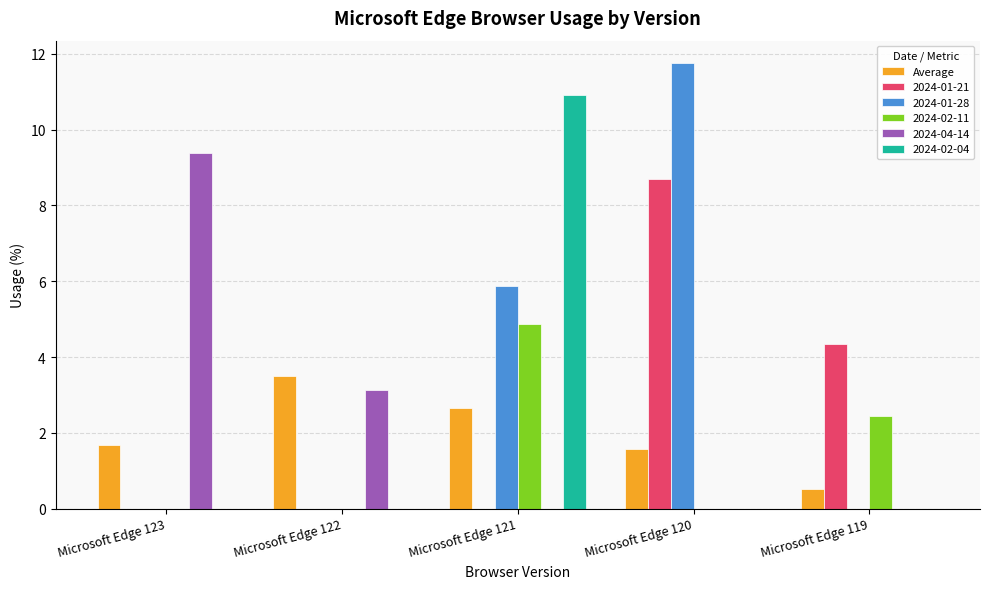

Which series changed the most between Microsoft Edge 120 and Microsoft Edge 119?

2024-01-28